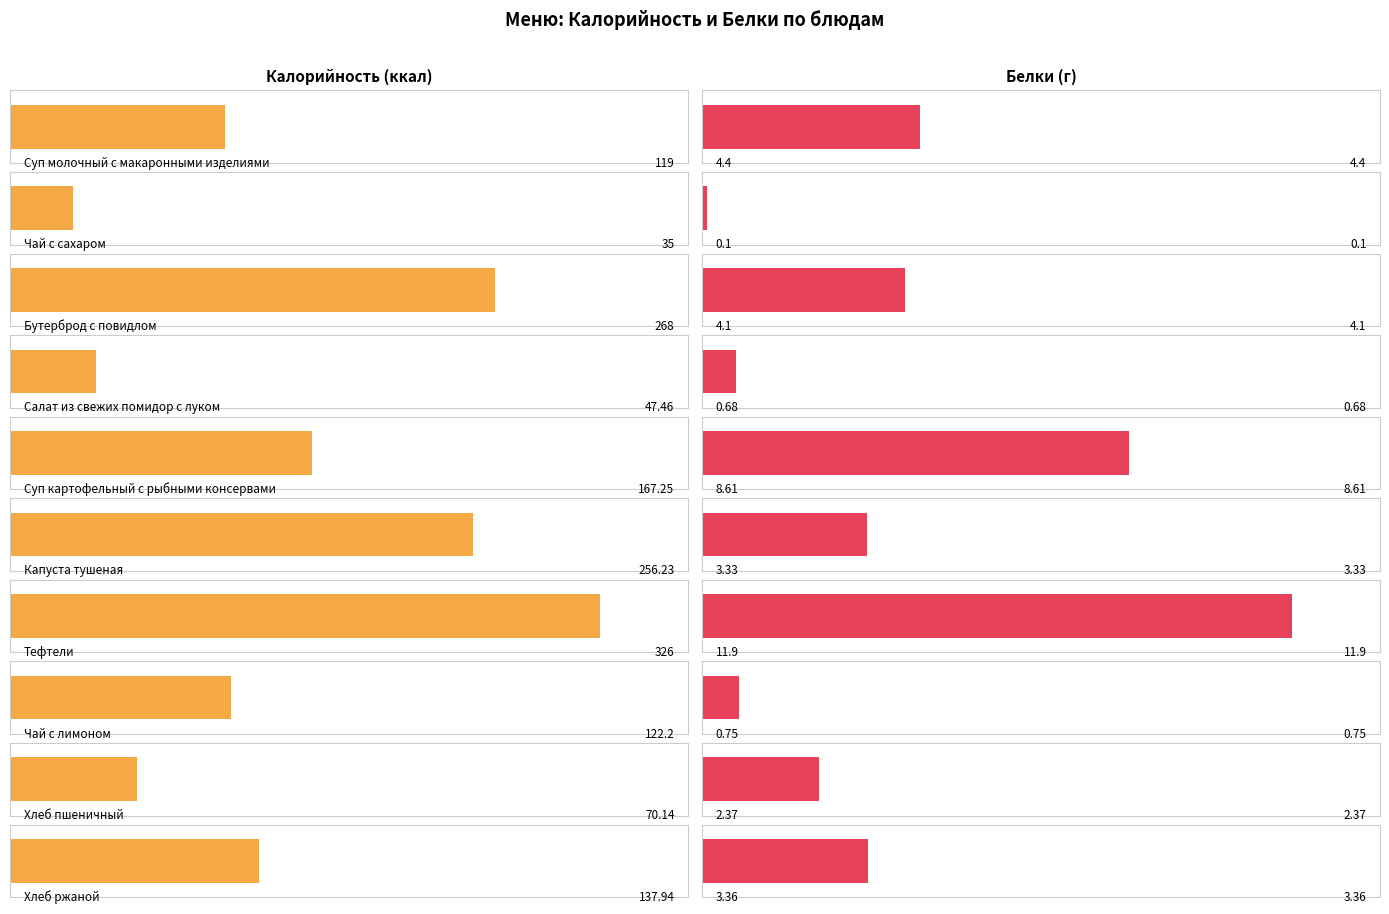

Rank the series at Салат из свежих помидор с луком from highest to lowest value.

Калорийность, Белки